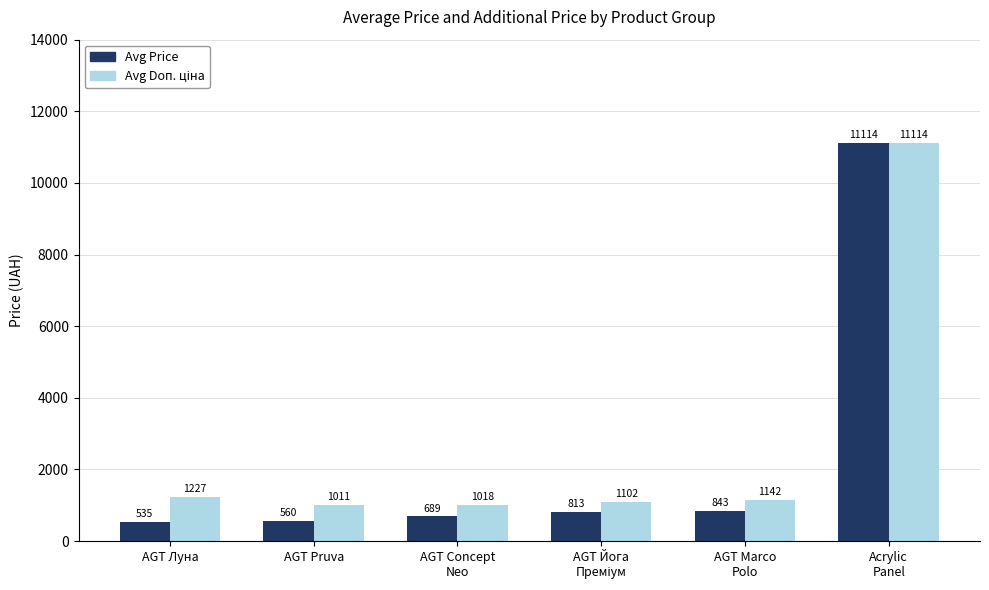

What is the value of the Avg Price bar at the 5th from the left?

842.8